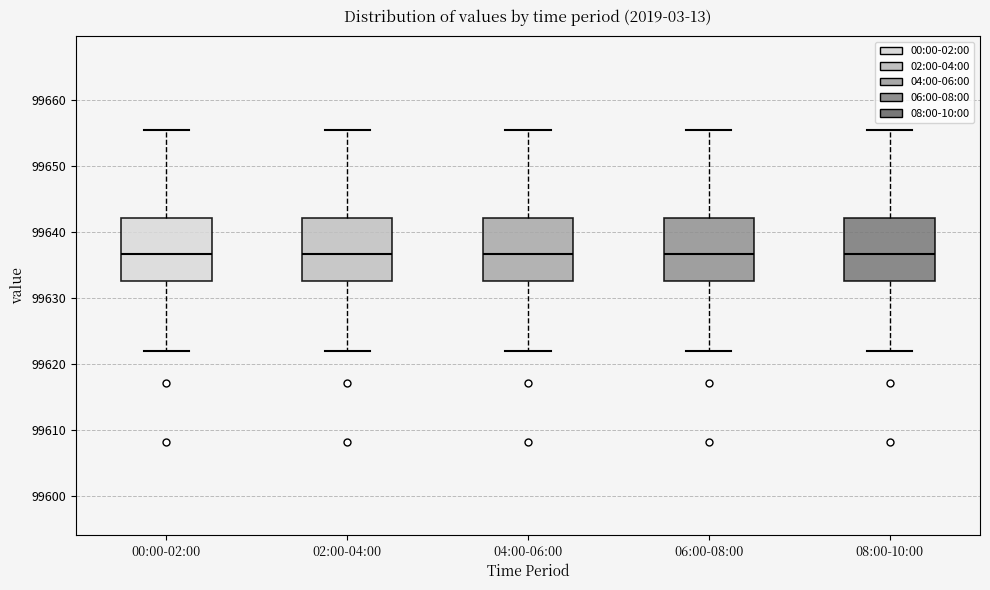

Where does the median line of the box for 00:00-02:00 sit on the y-axis? The values are not printed on the chart, so give them approximately, as read against the axis.

99637